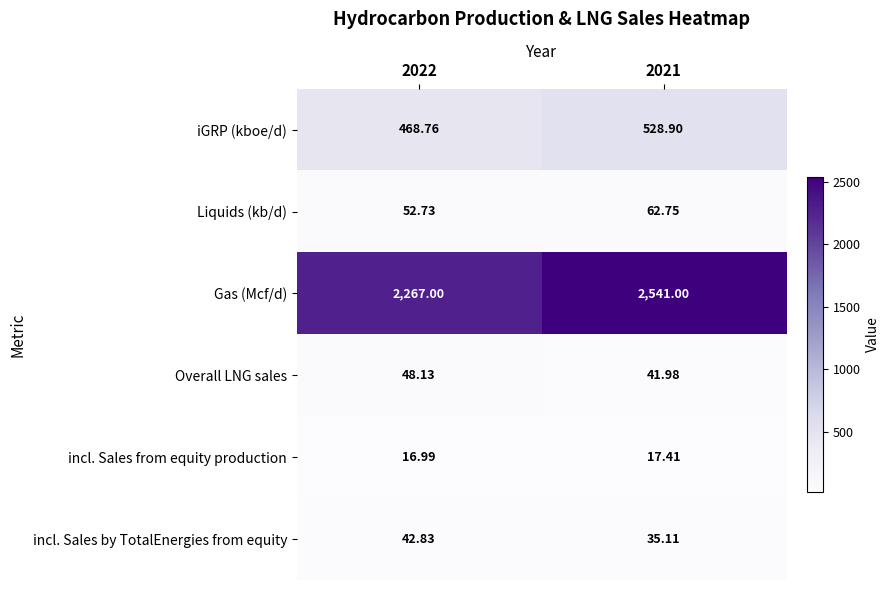

Is the value of iGRP (kboe/d) at 2021 greater than the value of incl. Sales from equity production at 2022?

Yes